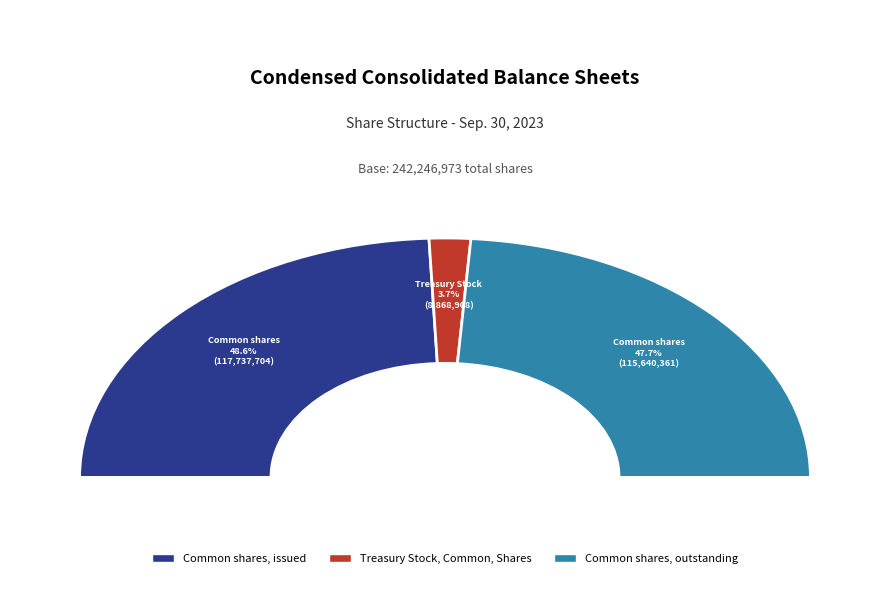

Does Common shares, issued represent more than half of the total?

No